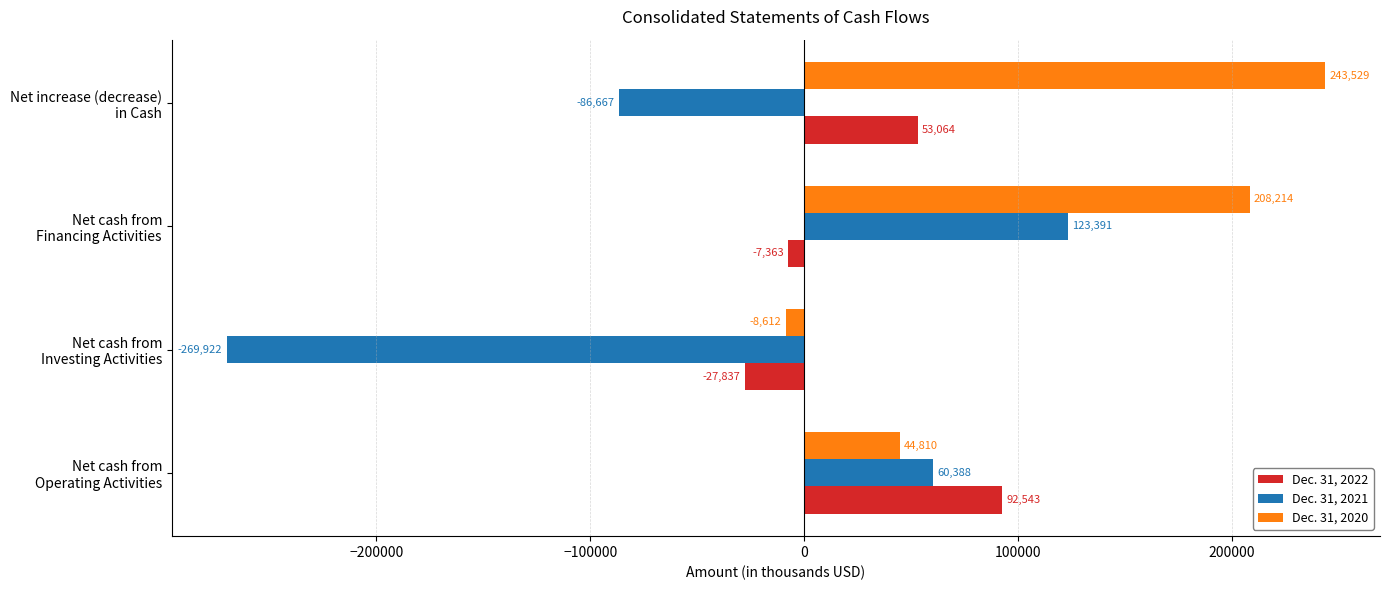

What is the greatest value displayed?

243529